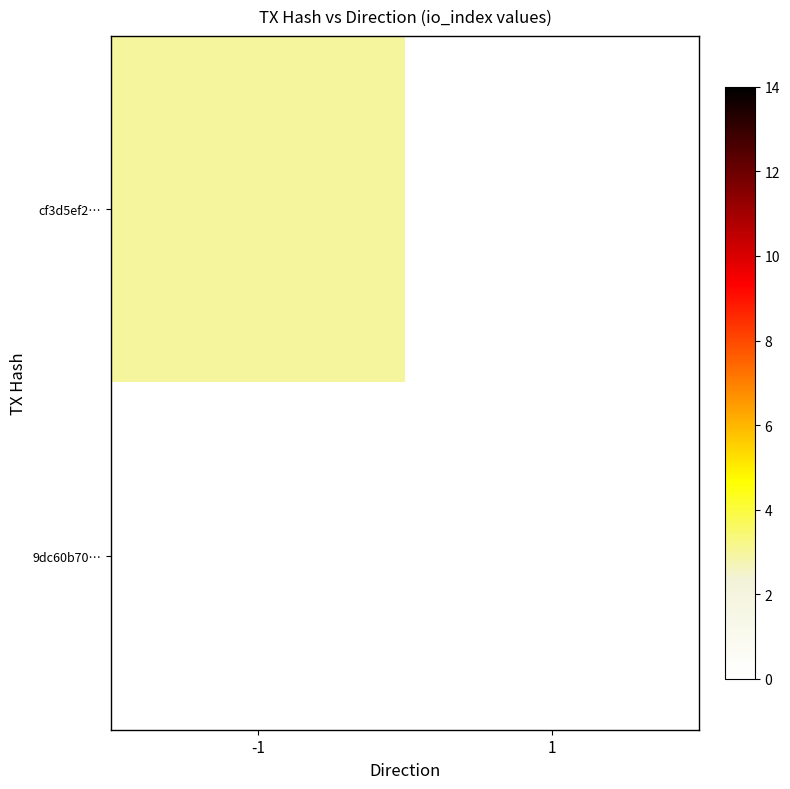

Which series has the largest total across all categories?

cf3d5ef2…